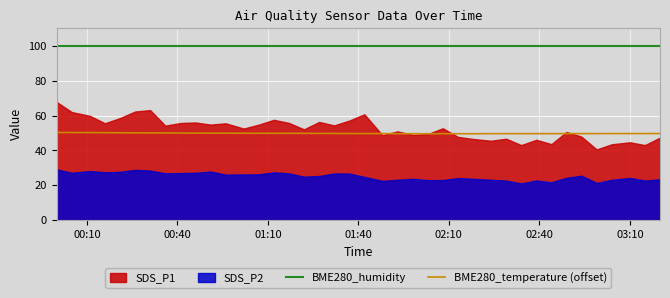

What is the average value of the BME280_humidity series?

100.0